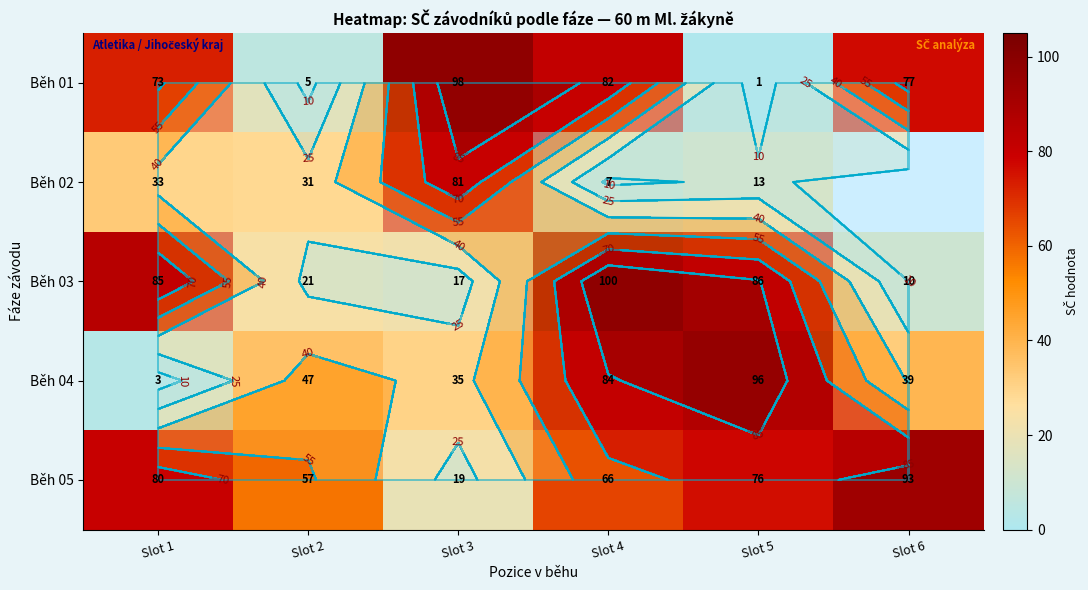

What is the minimum value for Běh 04?

3.0